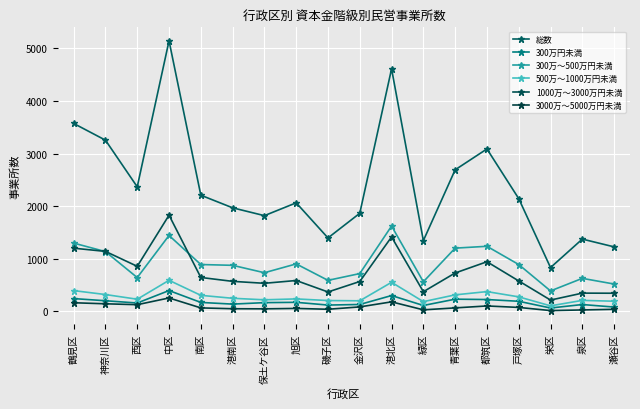

True or false: 300万円未満 and 300万～500万円未満 cross at least once.

False